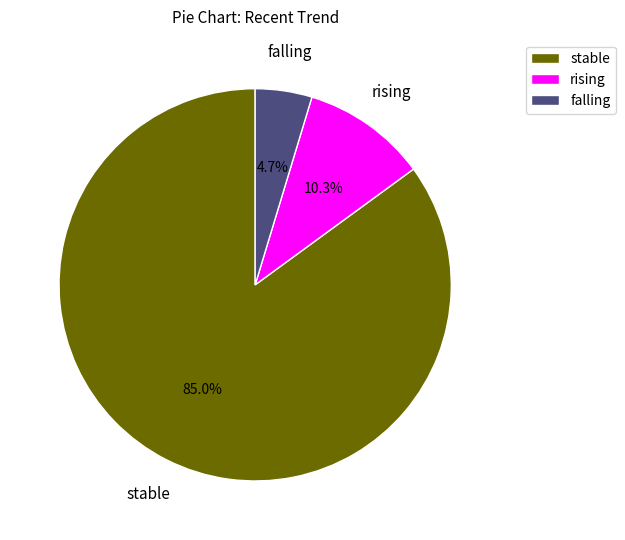

The falling slice represents 19% of the pie. True or false?

False